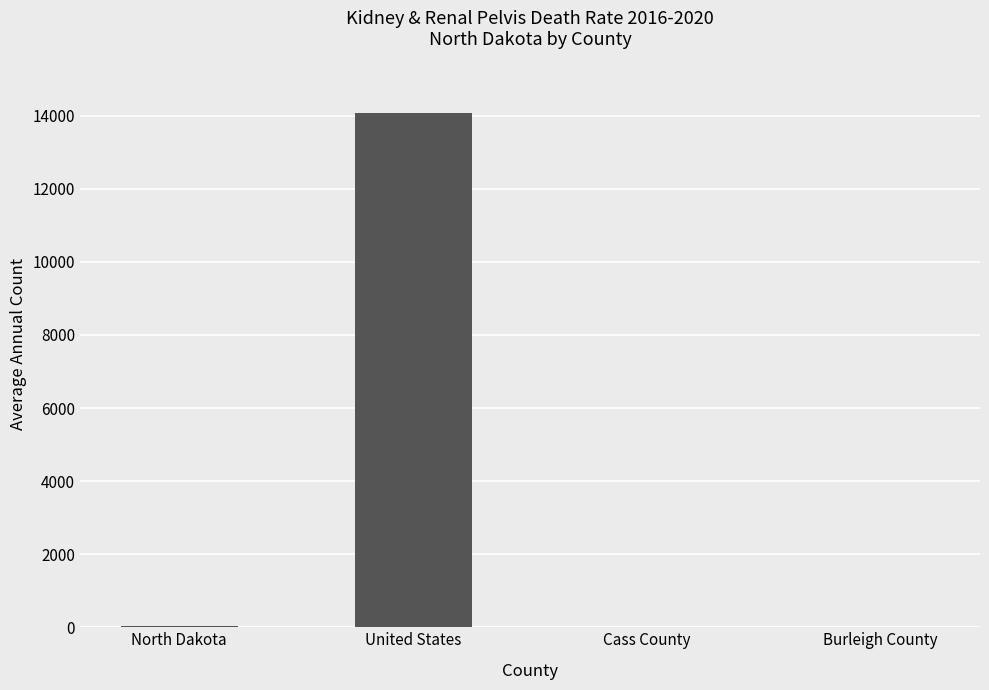

Where is the data nearest to the value 7041?

North Dakota